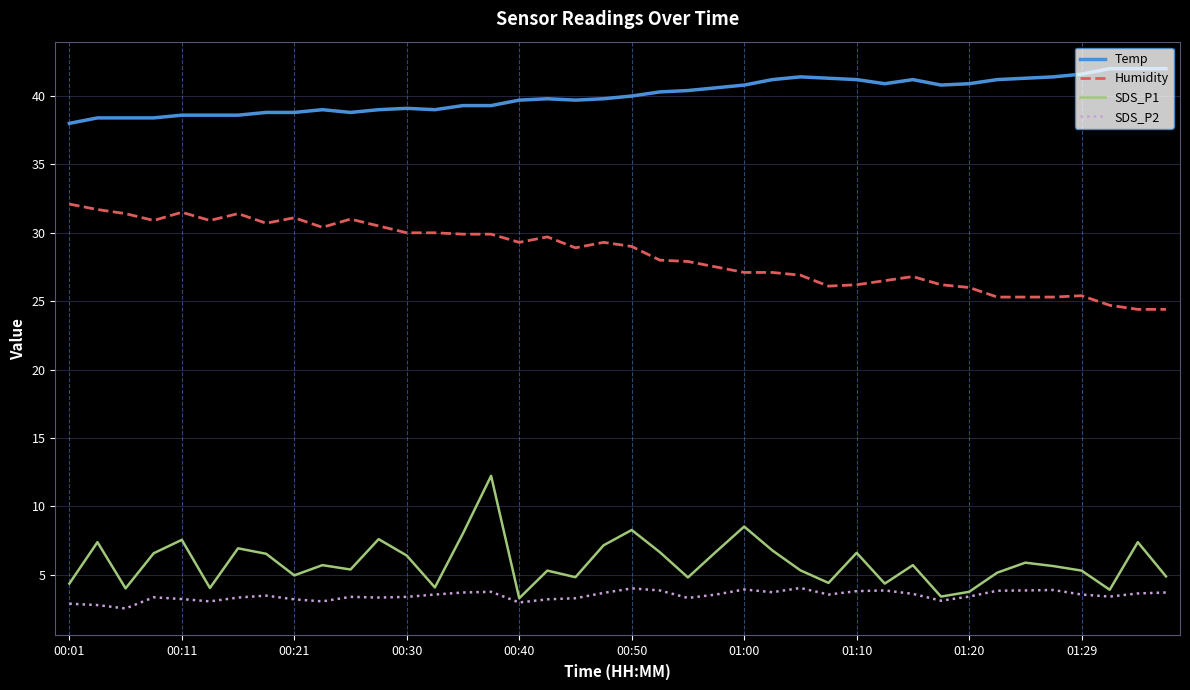

True or false: SDS_P2 has more than 0 points higher than both neighbors.

True